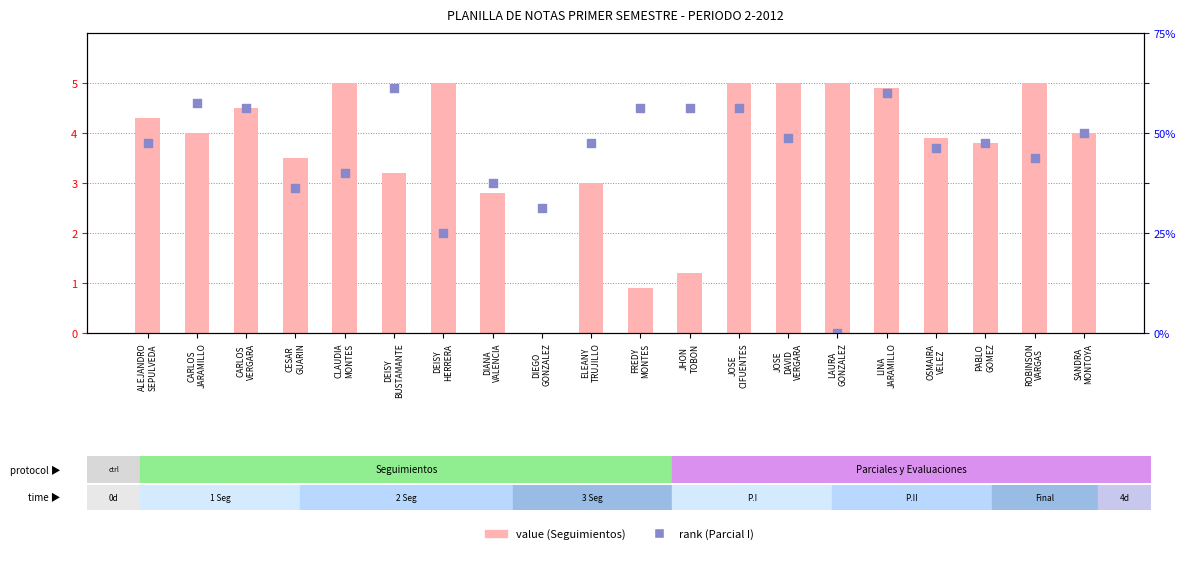

Which series has the largest Y range (max minus min)?

SEGUIMIENTOS